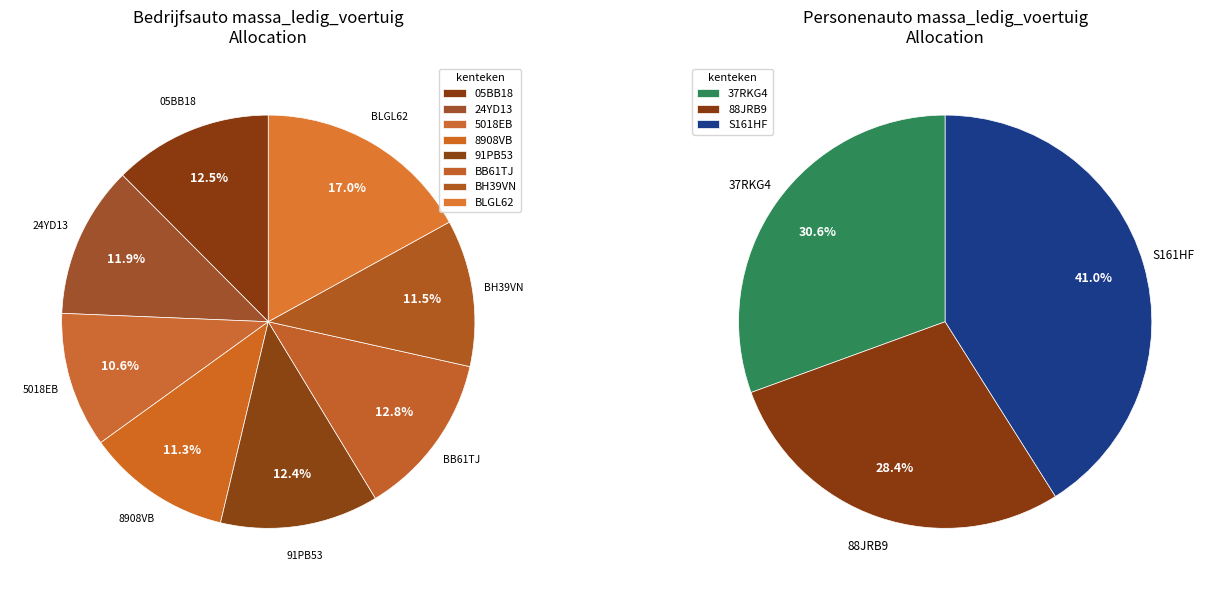

Count the number of slices in the pie.

11